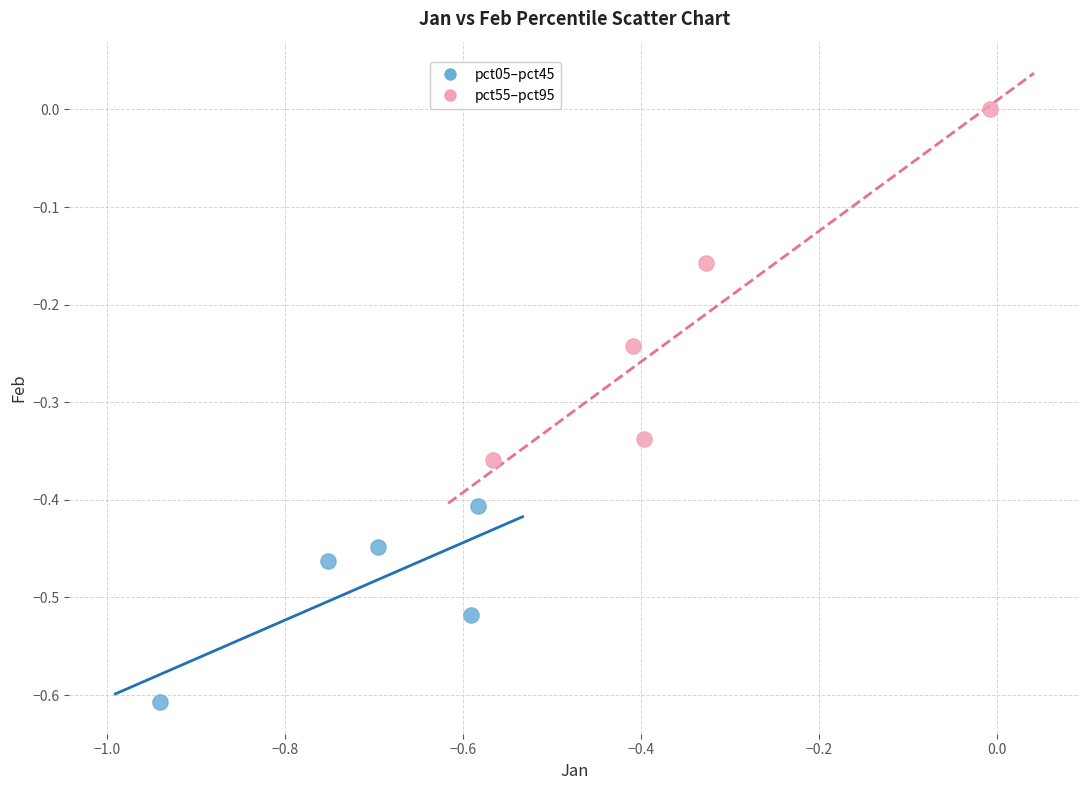

Which series reaches the minimum Y coordinate?

pct05–pct45